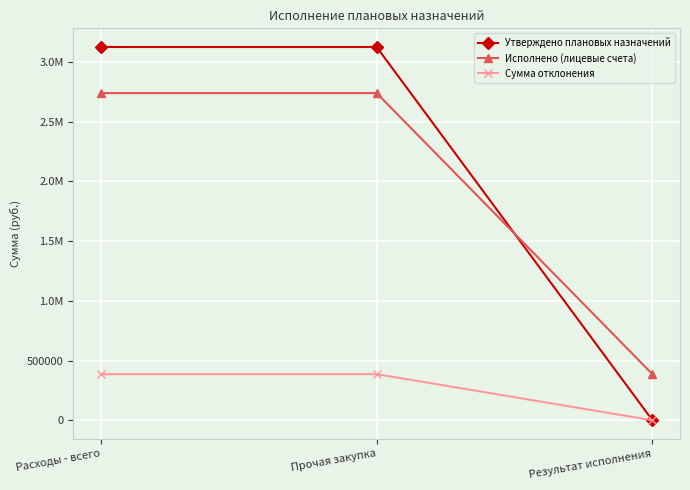

Is this an area chart (filled region under the line)?

No